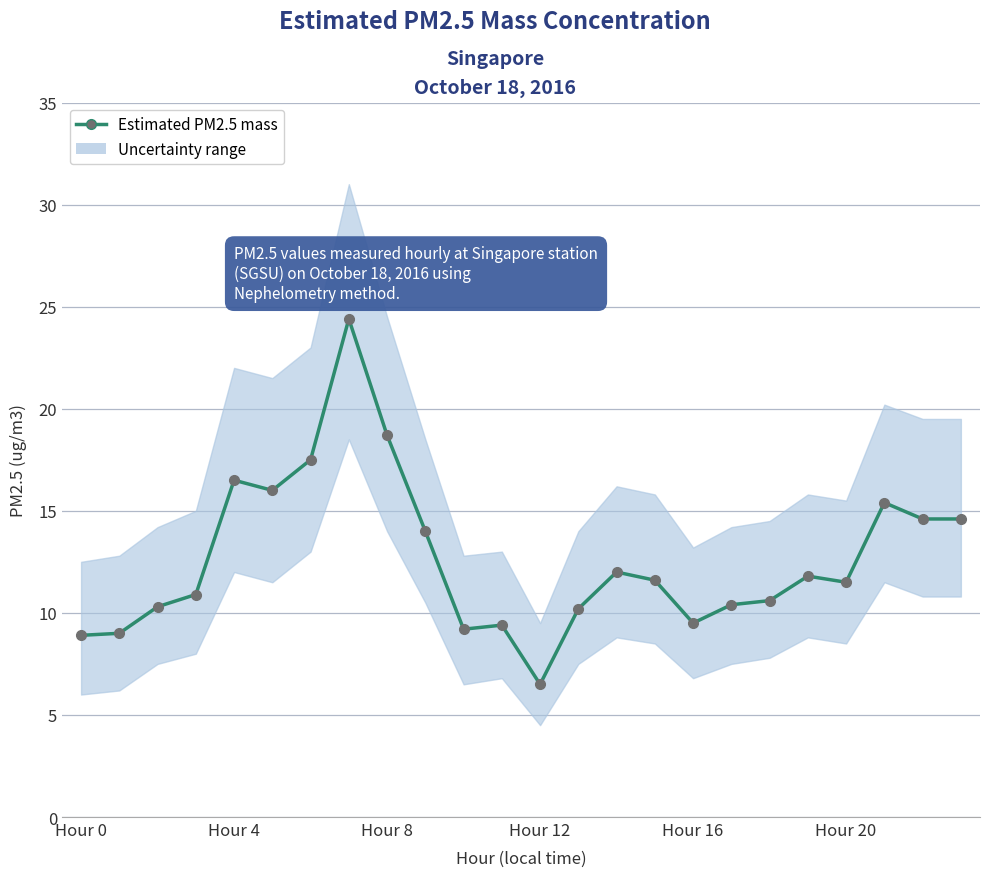

What is the difference between the second highest and minimum values?

12.2